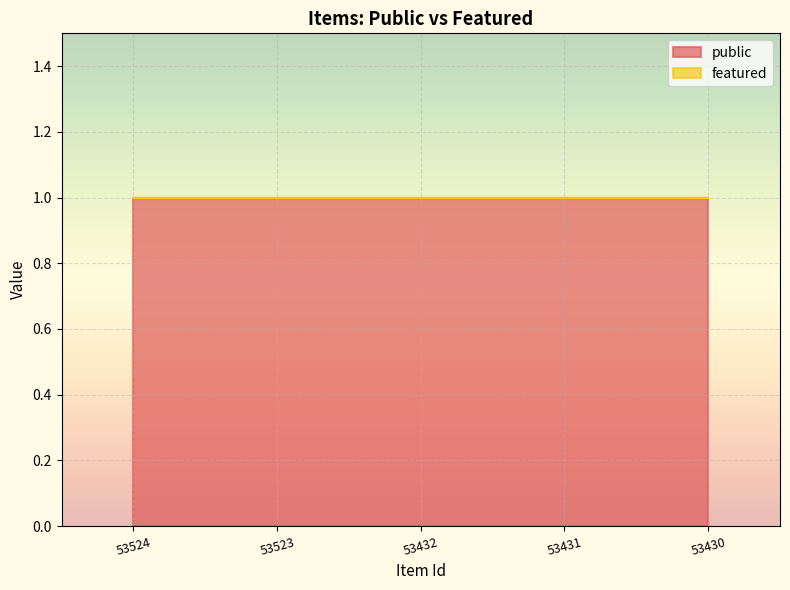

True or false: public and featured intersect in this chart.

False